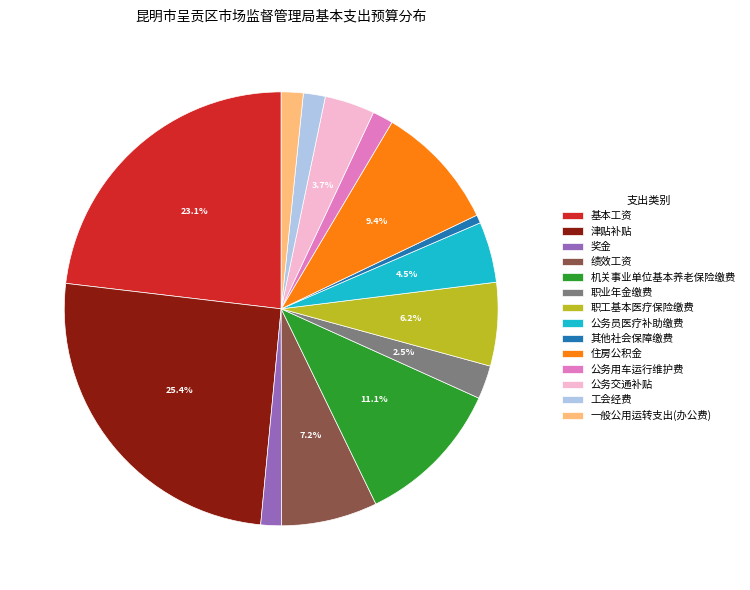

Do 公务用车运行维护费 and 公务员医疗补助缴费 together represent more than half of the pie?

No